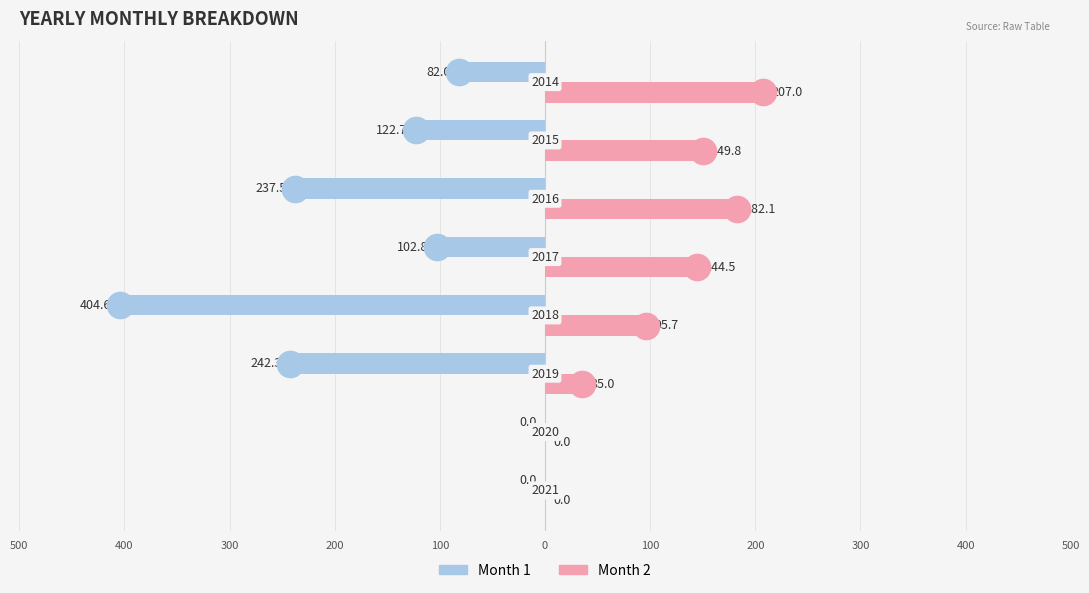

What are all the series names shown in the legend?

Month 1, Month 2